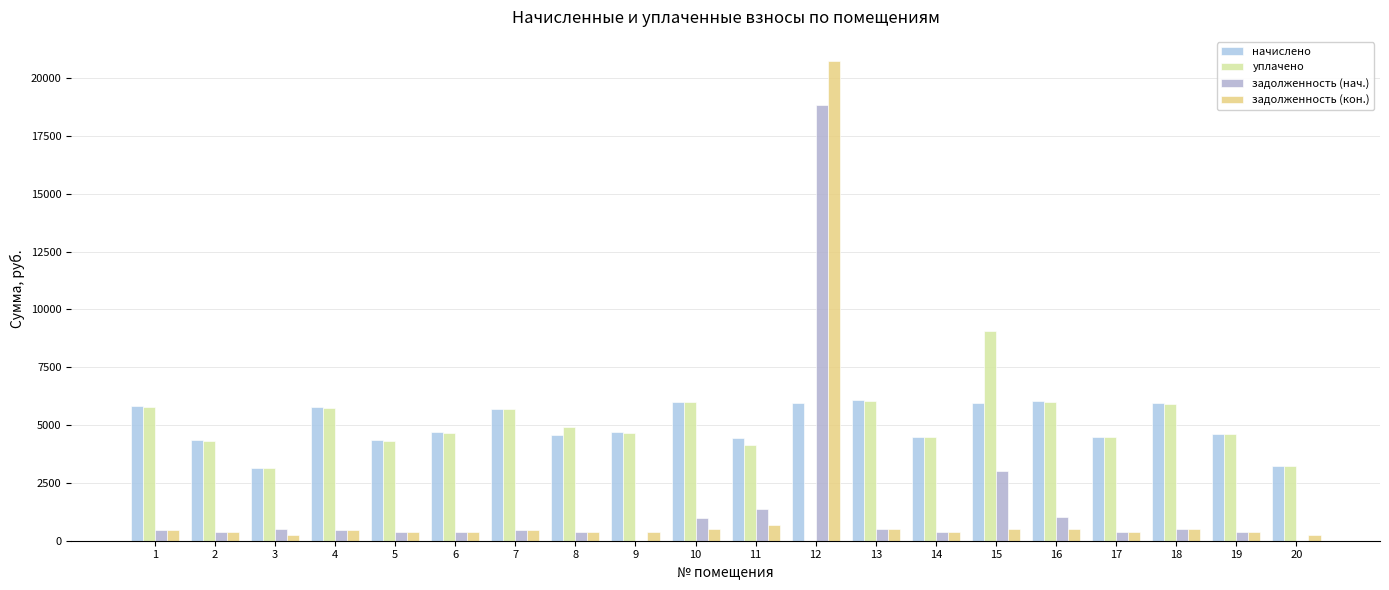

At which label is задолженность (кон.) closest to 10506?

11